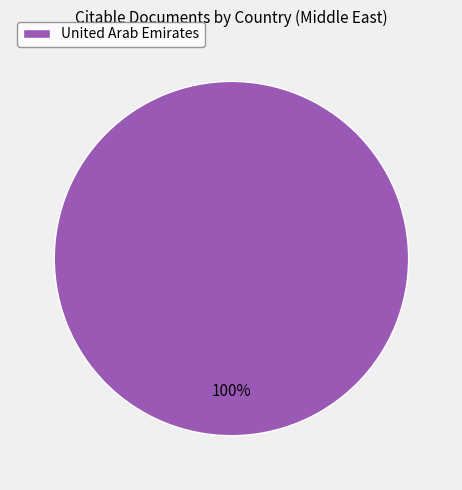

Is there any slice that represents more than half of the pie?

Yes